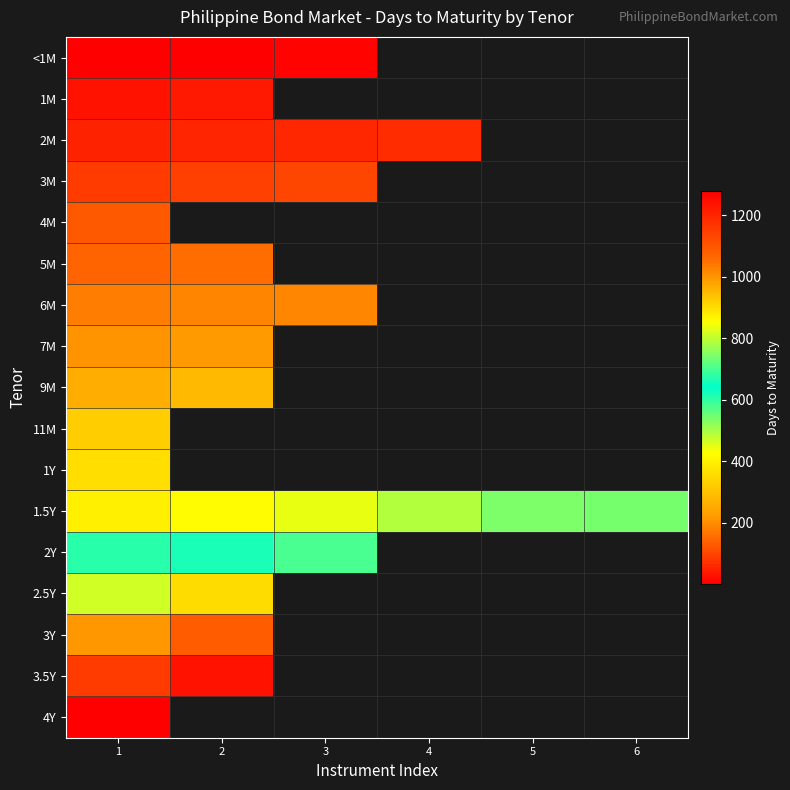

At which label is 1Y closest to 359?

1